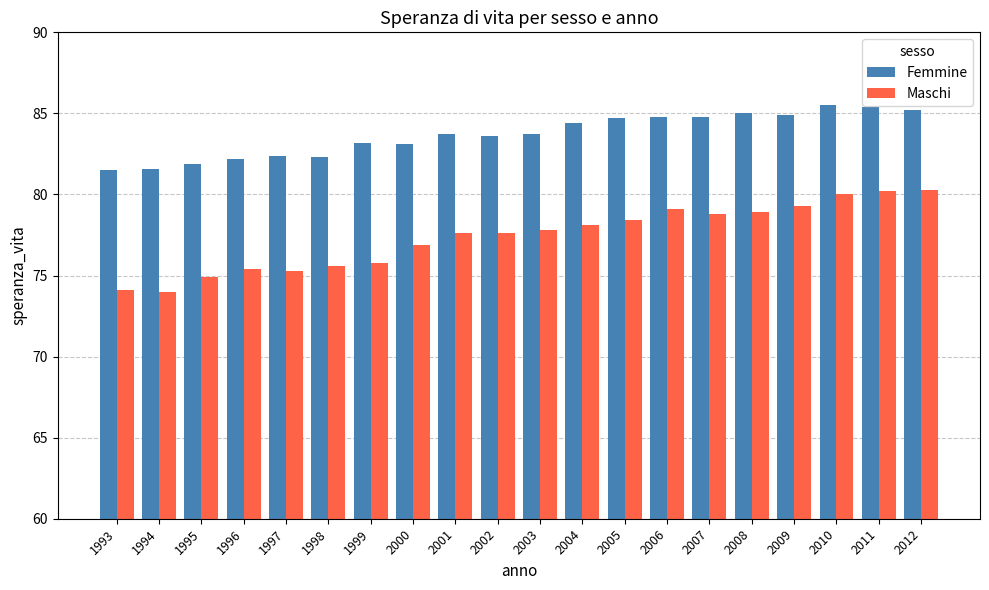

Count the number of categories in the chart.

20